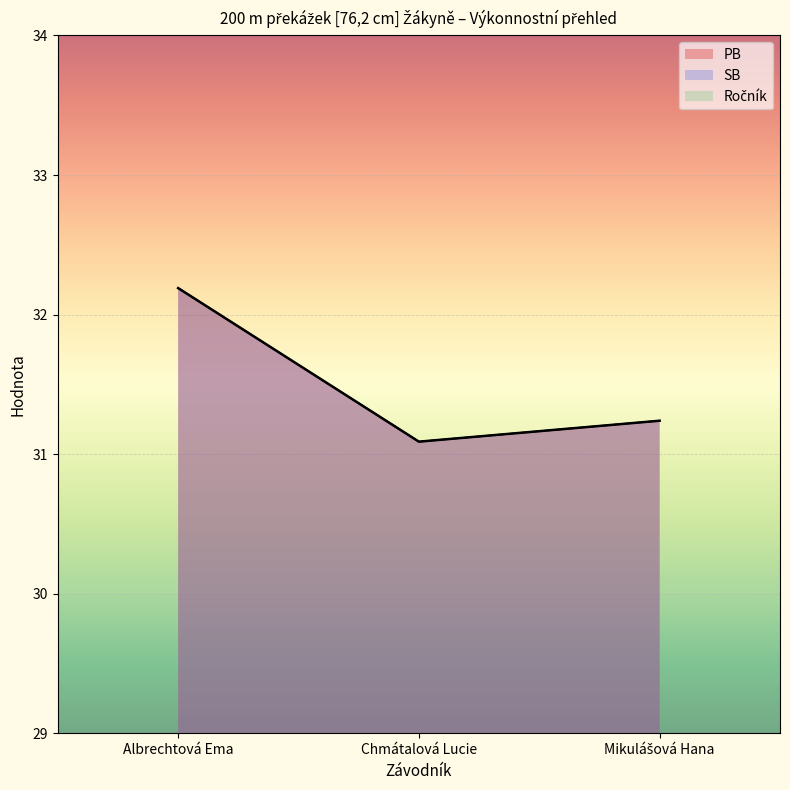

At Mikulášová Hana, list the series in order from largest to smallest.

PB, SB, Ročník